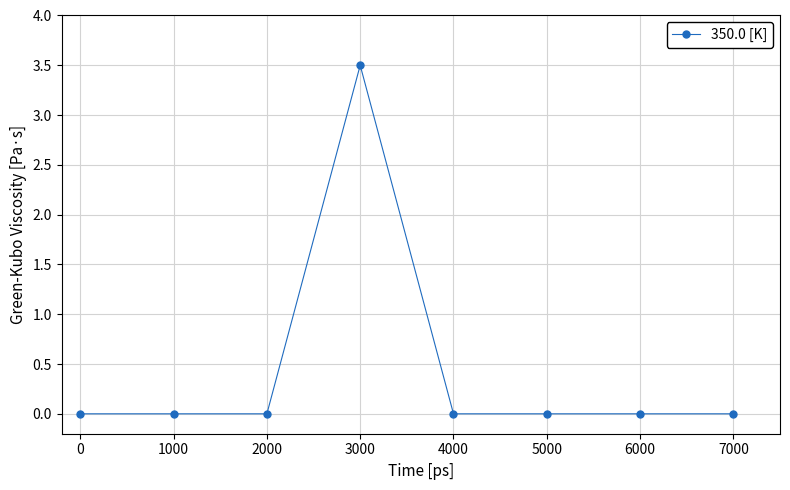

What is the difference between the maximum and minimum values?

3.5